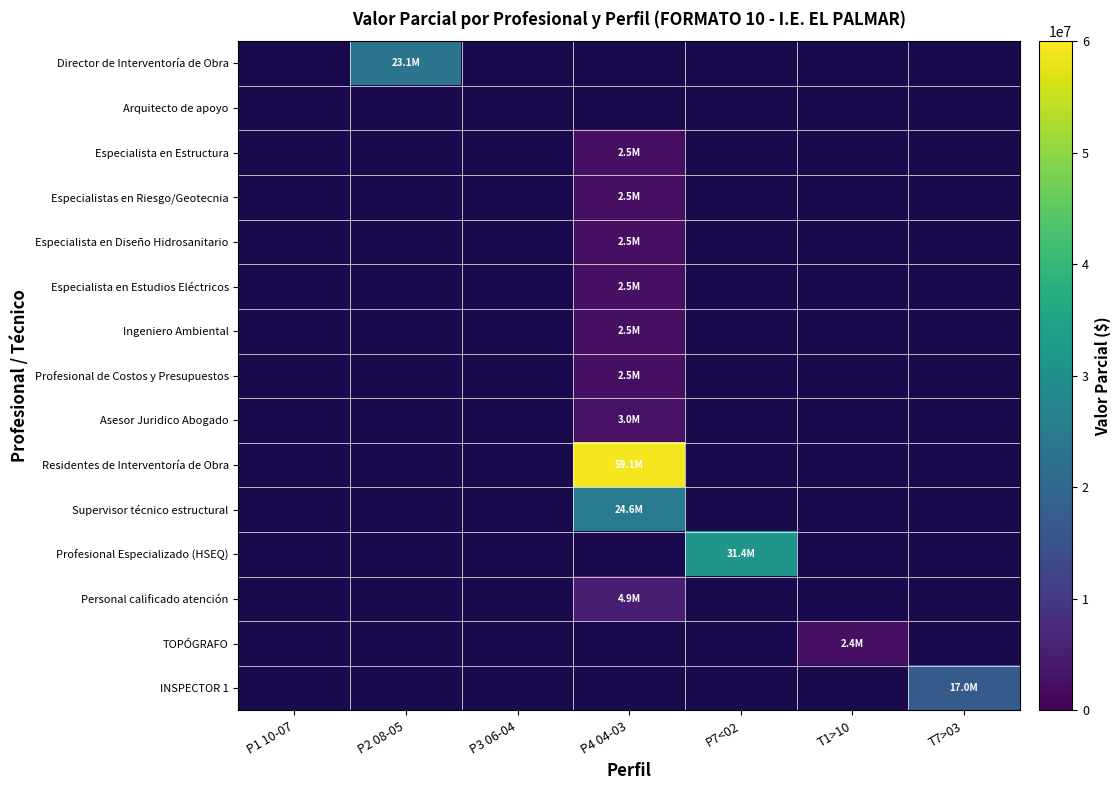

Rank the series at T7>03 from lowest to highest value.

Director de Interventoría de Obra, Arquitecto de apoyo, Especialista en Estructura, Especialistas en Riesgo/Geotecnia, Especialista en Diseño Hidrosanitario, Especialista en Estudios Eléctricos, Ingeniero Ambiental, Profesional de Costos y Presupuestos, Asesor Juridico Abogado, Residentes de Interventoría de Obra, Supervisor técnico estructural, Profesional Especializado (HSEQ), Personal calificado atención, TOPÓGRAFO, INSPECTOR 1